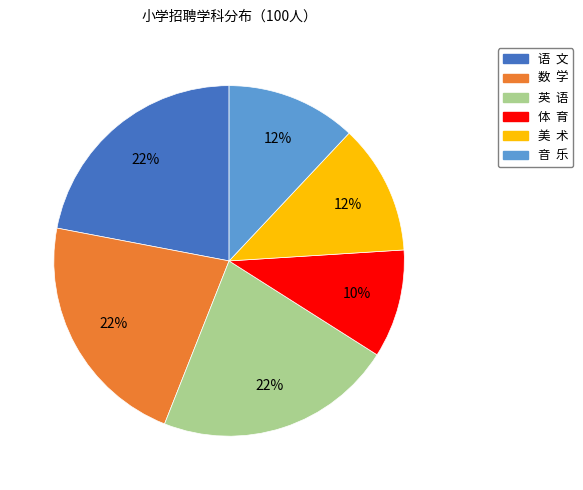

To the nearest percent, what is the difference between the largest and smallest slice percentages?

12%